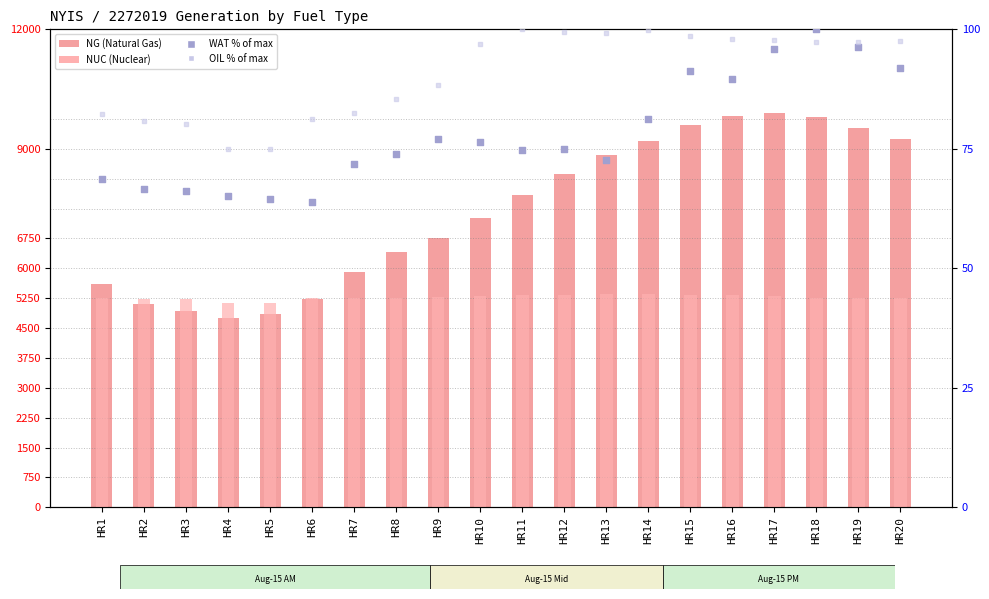

At which category is the sum across all series the highest?

HR17